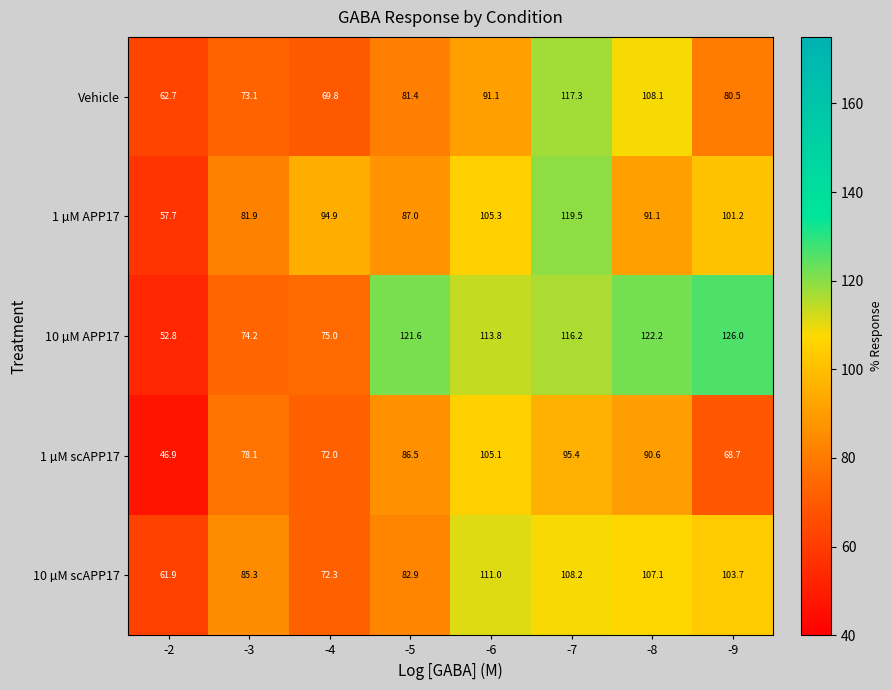

At which category is the sum across all series the highest?

-7